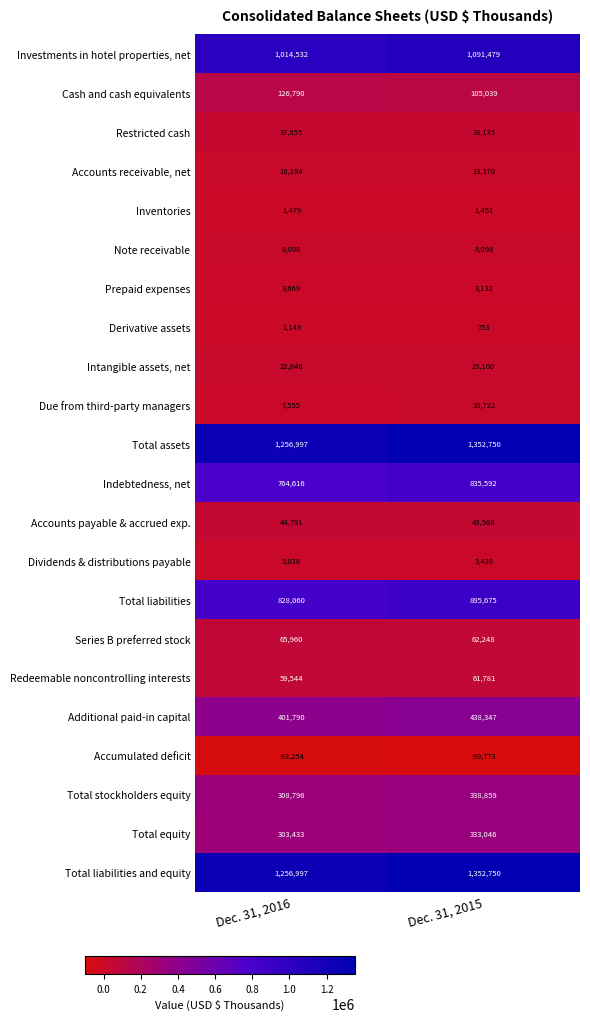

What is the total value across all series at Dec. 31, 2016?

6444935